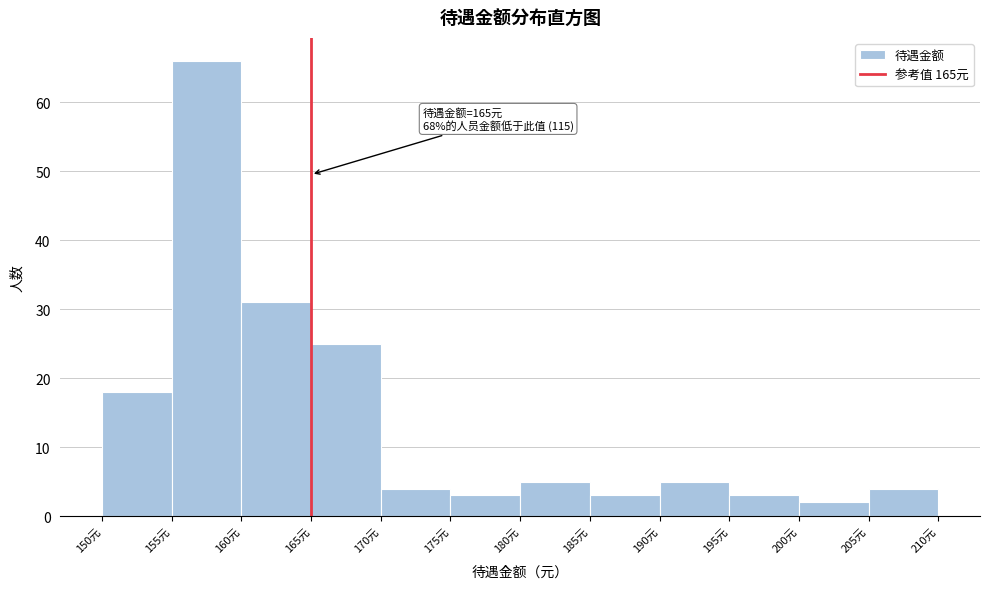

Which range on the x-axis has the tallest bar?

155 to 160